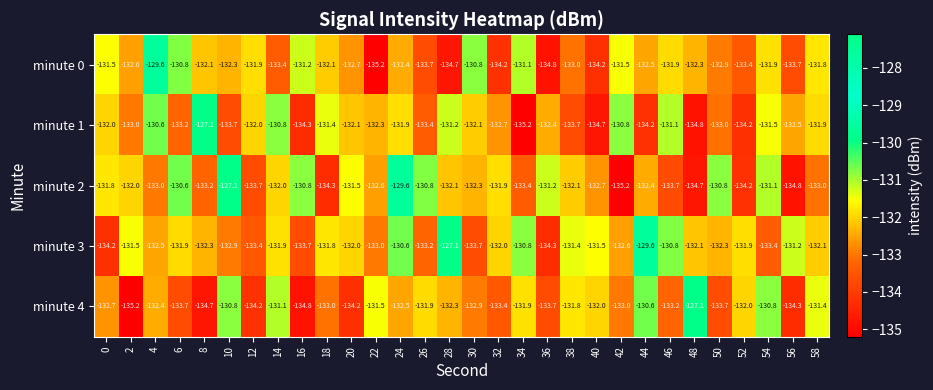

Which series changed the most between 14 and 56?

minute 4